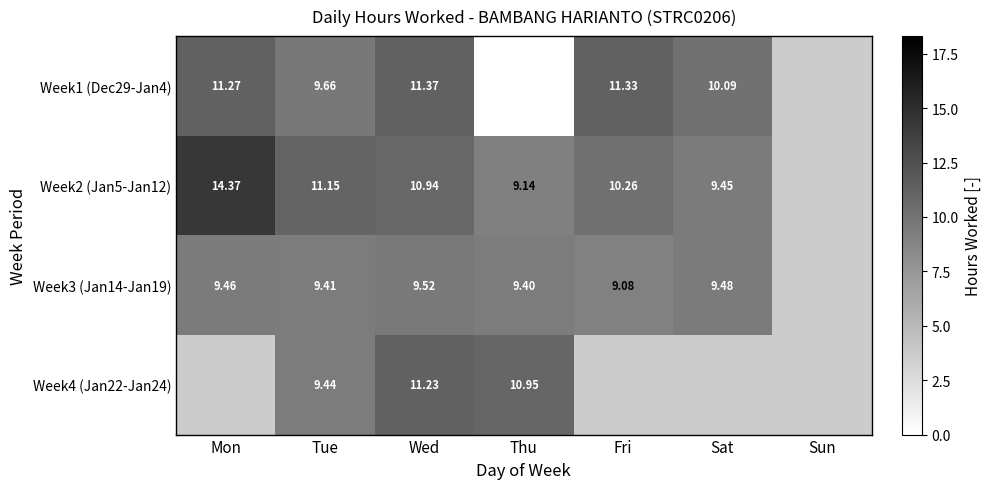

Is the value of Week1 (Dec29-Jan4) at Sat greater than the value of Week3 (Jan14-Jan19) at Fri?

Yes